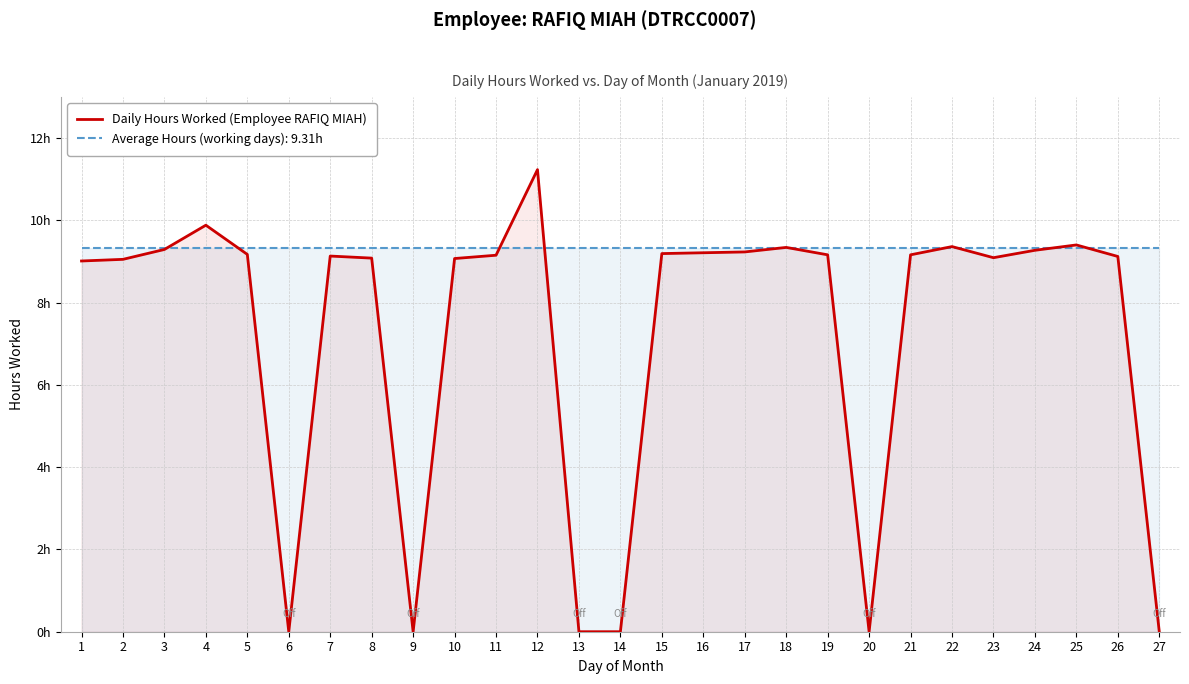

Reading right to left, list all the values displayed in this chart.

27=0.0	26=9.1	25=9.4	24=9.3	23=9.1	22=9.4	21=9.2	20=0.0	19=9.2	18=9.3	17=9.2	16=9.2	15=9.2	14=0.0	13=0.0	12=11.2	11=9.2	10=9.1	9=0.0	8=9.1	7=9.1	6=0.0	5=9.2	4=9.9	3=9.3	2=9.1	1=9.0